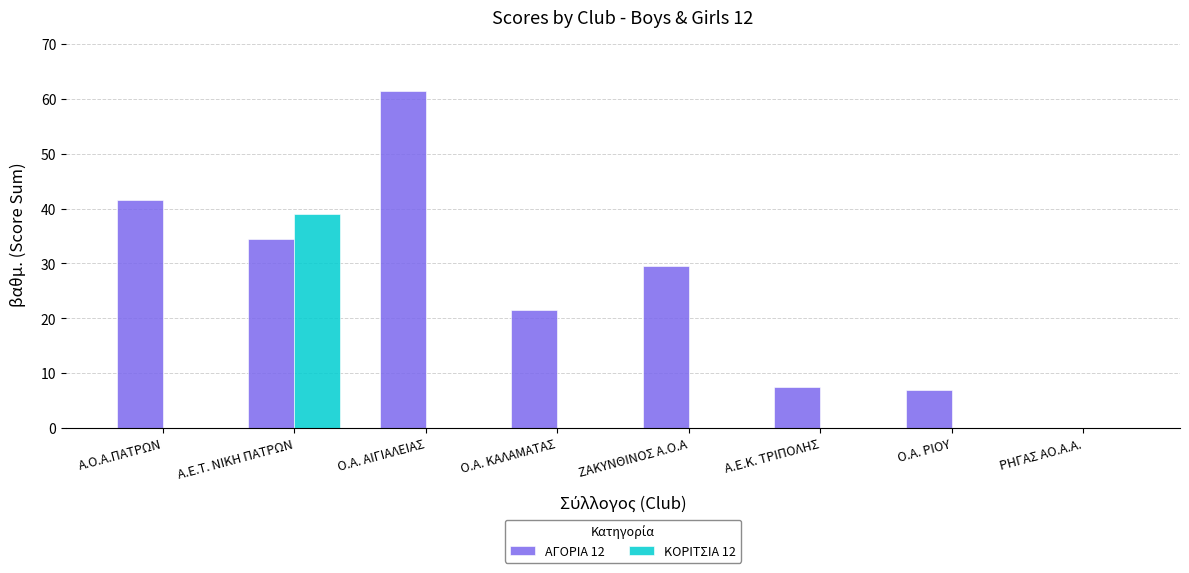

What is the maximum value shown in the chart?

61.5